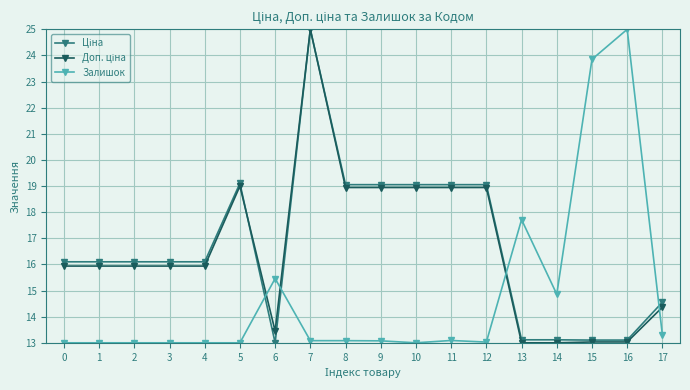

At which category is the sum across all series the highest?

7